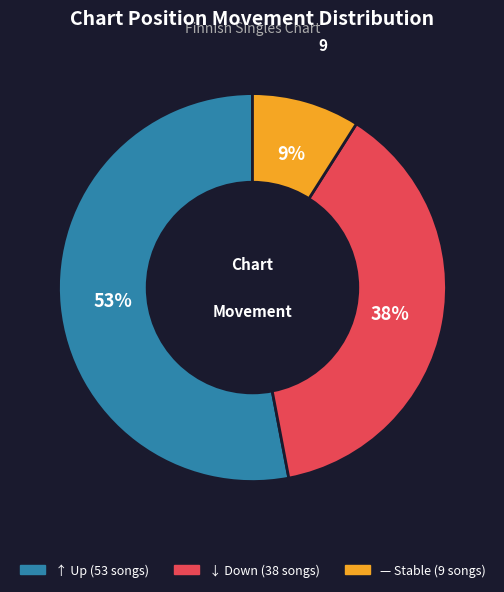

How many slices are in this pie chart?

3